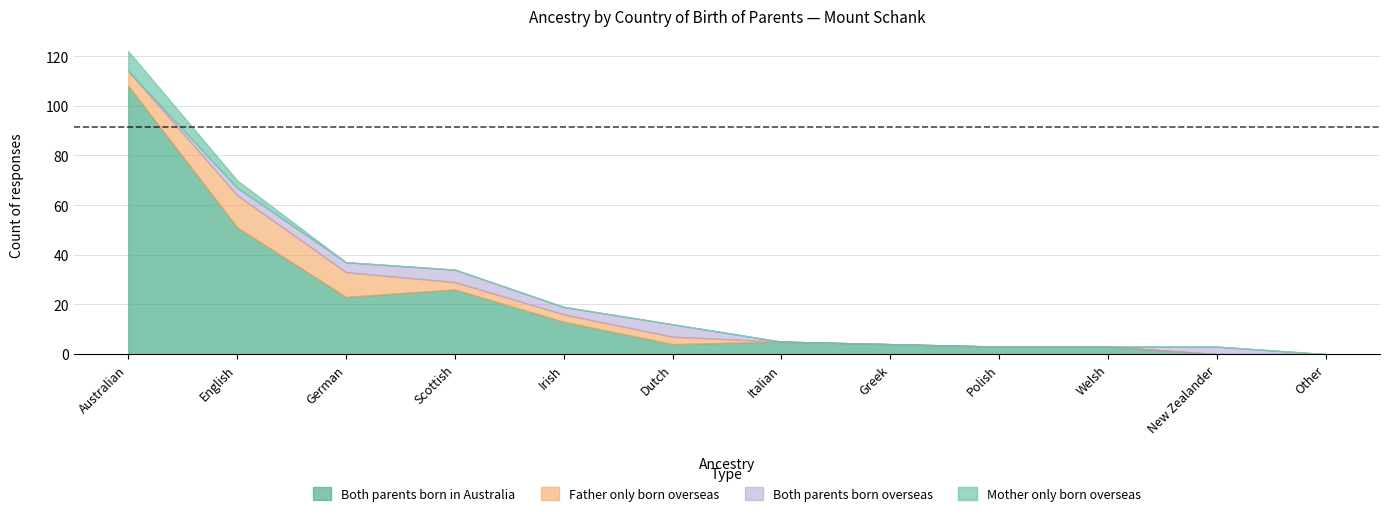

Reading left to right, what are all the values shown in this chart?

Both parents born in Australia: 108	51	23	26	13	4	5	4	3	3	0	0
Father only born overseas: 6	13	10	3	3	3	0	0	0	0	0	0
Both parents born overseas: 0	3	4	5	3	5	0	0	0	0	3	0
Mother only born overseas: 8	3	0	0	0	0	0	0	0	0	0	0